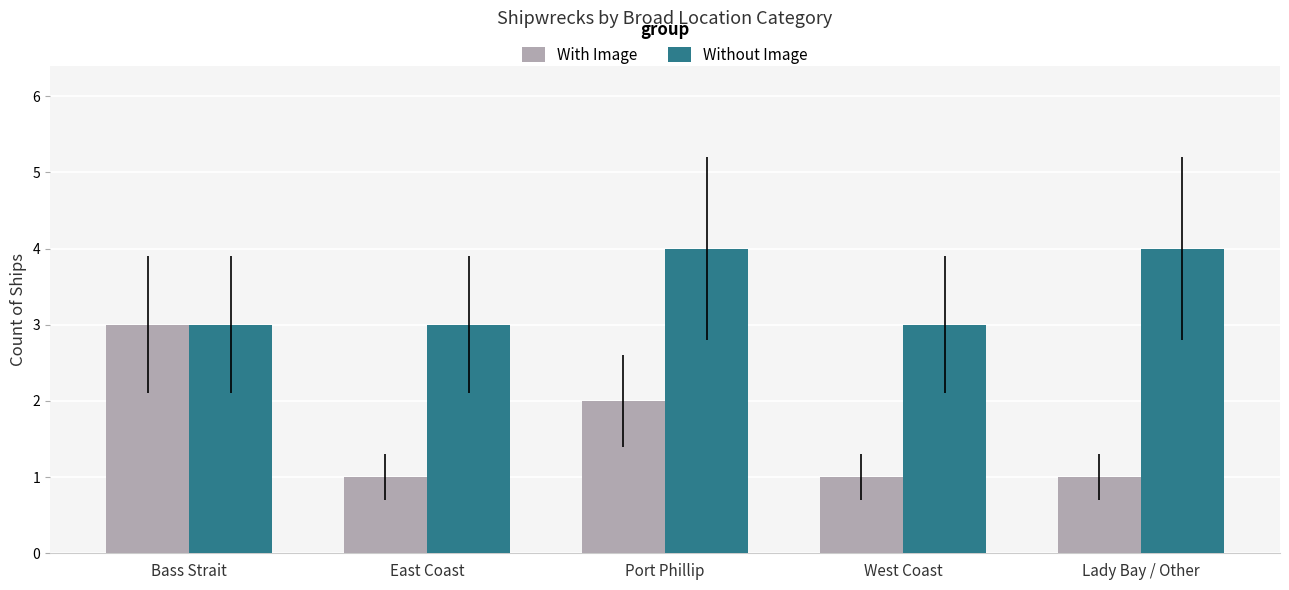

How many groups of bars are there?

5